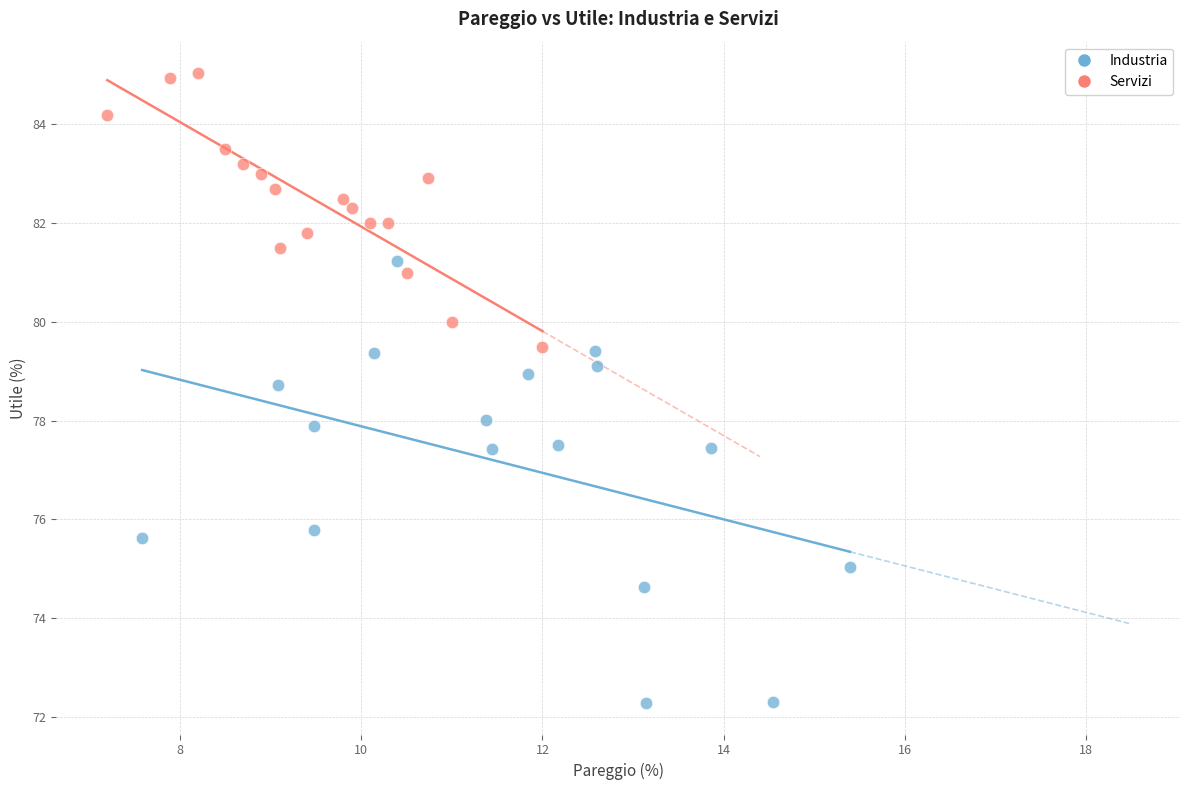

What are all the series names shown in the legend?

Industria, Servizi